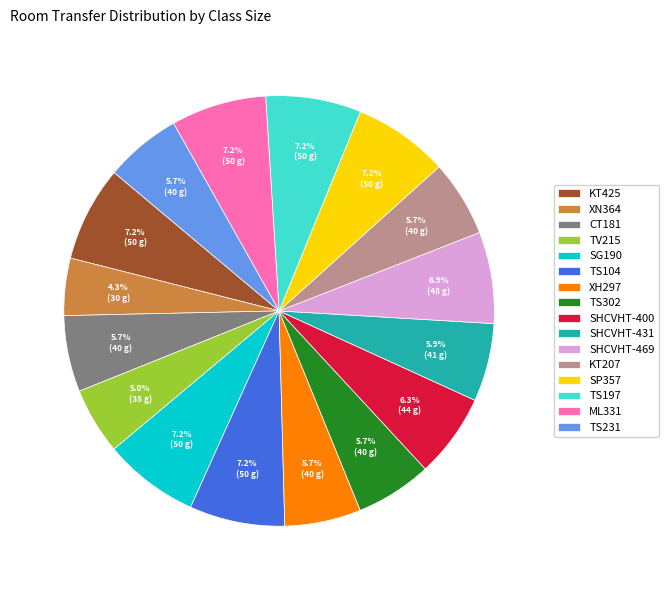

To the nearest percent, what portion does SG190 represent?

7%